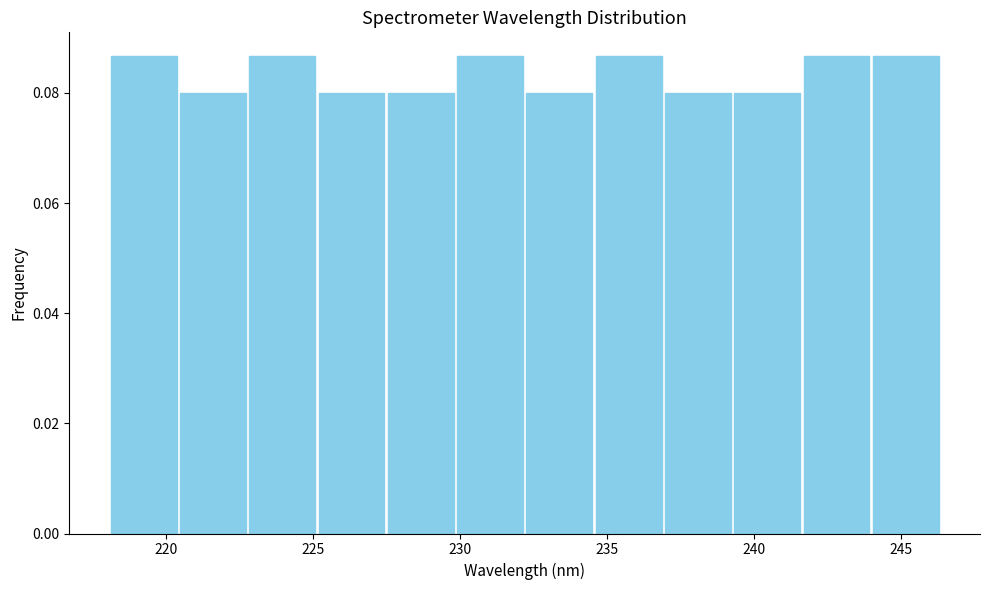

How tall is the bar that spans 234.5 to 237.0 on the x-axis? Neither the bar edges nor the heights are printed on the chart, so give them approximately, as read against the axes.

0.086